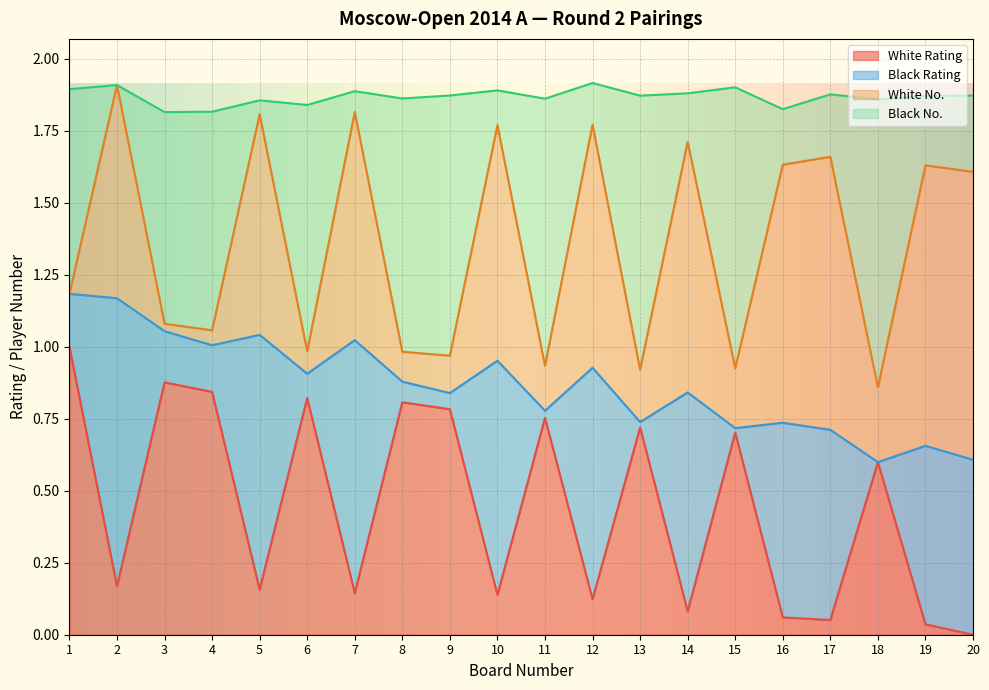

At how many categories does at least one series exceed 0?

20